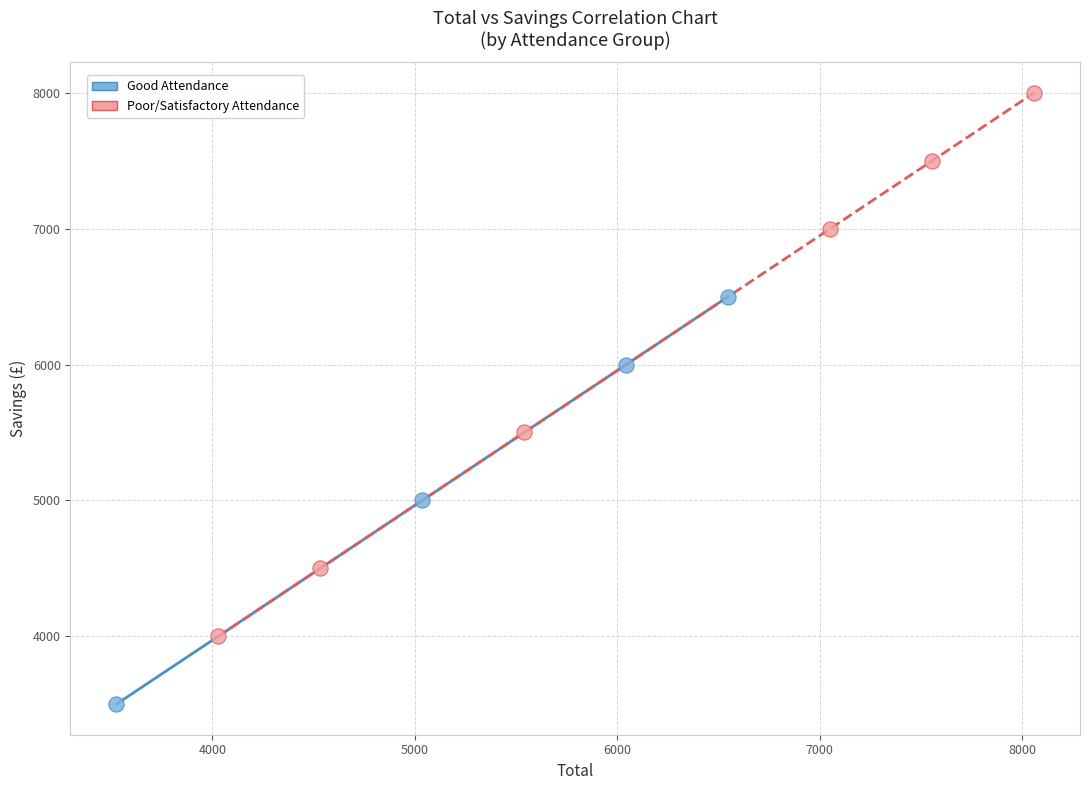

Which series contains the highest Y value?

Poor/Satisfactory Attendance